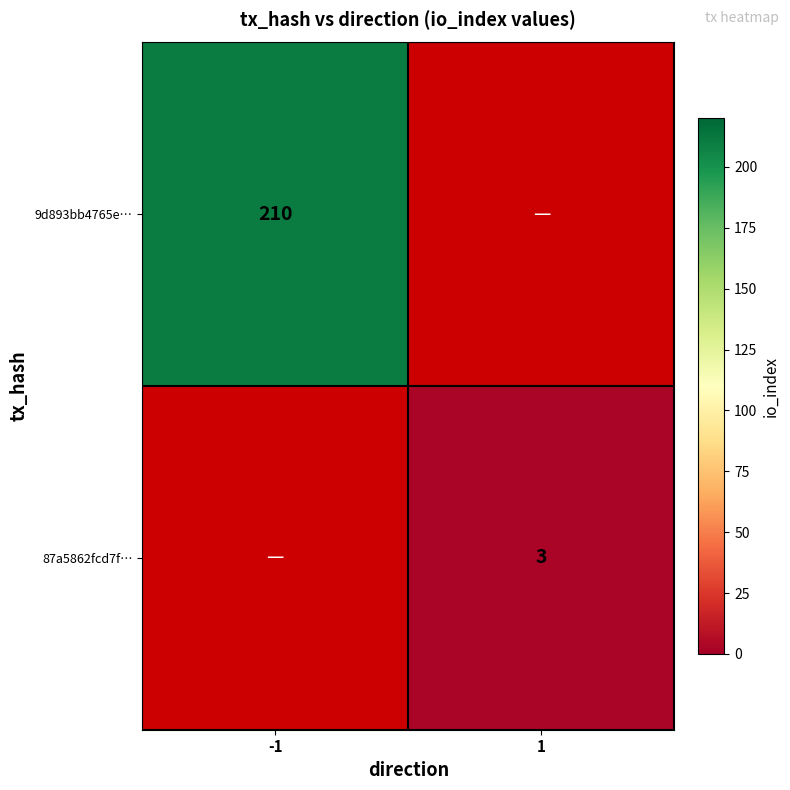

Is it true that 87a5862fcd7f… equals 3 at 1?

True